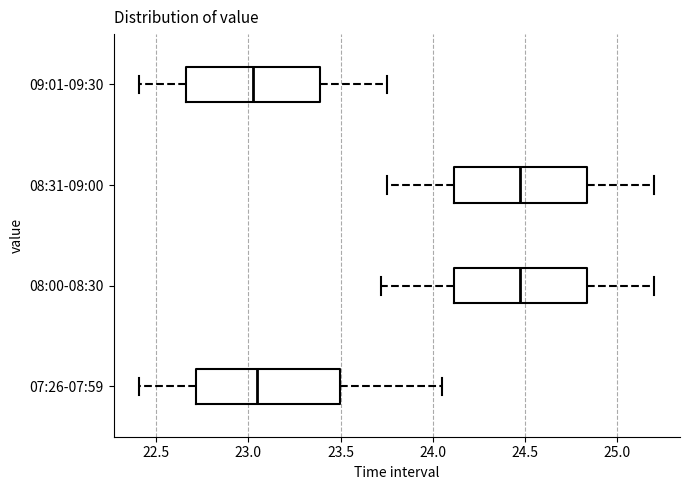

Reading bottom to top, transcribe this box plot: for each box, give where its median line is, the range the box spans, and where its two whiskers end, as read against the x-axis. The values are not printed on the chart, so give them approximately, as read against the axis.

07:26-07:59: median 23.05, box 22.70 to 23.50, whiskers 22.40 to 24.05
08:00-08:30: median 24.50, box 24.10 to 24.85, whiskers 23.70 to 25.20
08:31-09:00: median 24.50, box 24.10 to 24.85, whiskers 23.75 to 25.20
09:01-09:30: median 23.05, box 22.65 to 23.40, whiskers 22.40 to 23.75